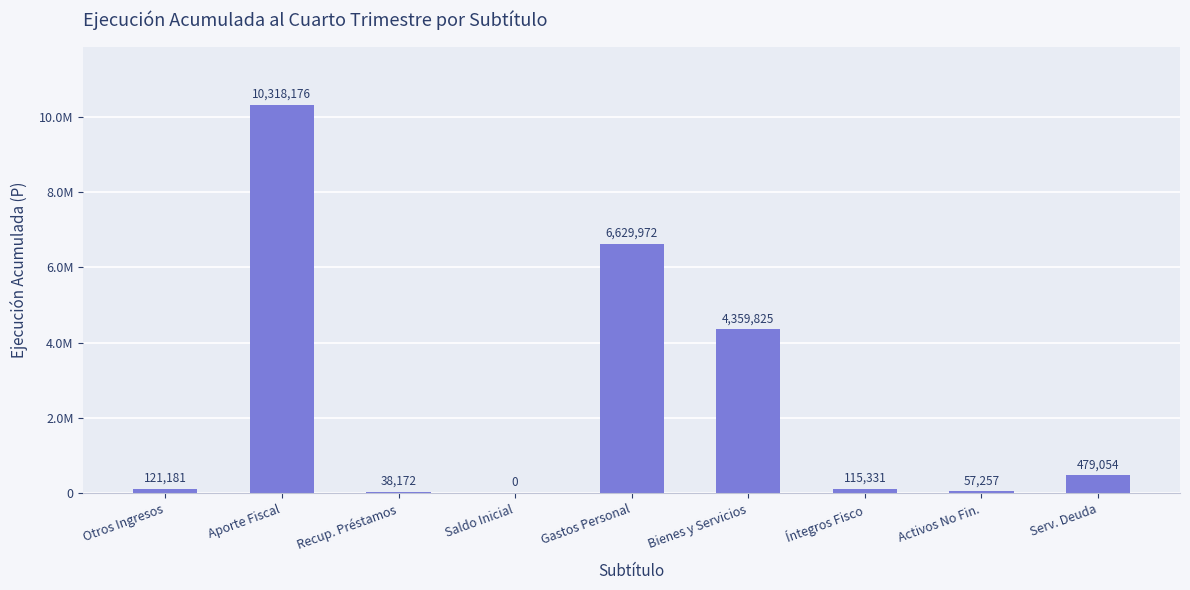

Rank the categories by value from lowest to highest.

Saldo Inicial, Recup. Préstamos, Activos No Fin., Íntegros Fisco, Otros Ingresos, Serv. Deuda, Bienes y Servicios, Gastos Personal, Aporte Fiscal